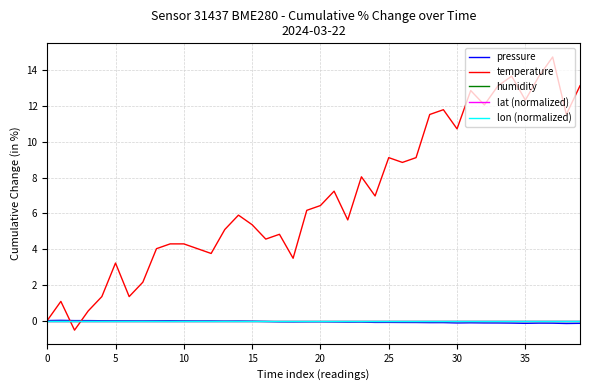

At which category does temperature reach its first local peak?

5